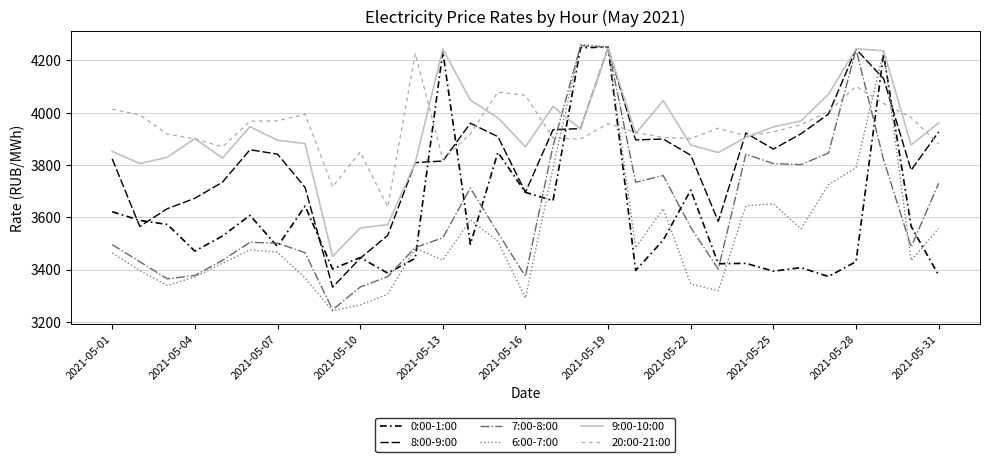

What is the difference between the second highest and second lowest values in the 6:00-7:00 series?

987.0